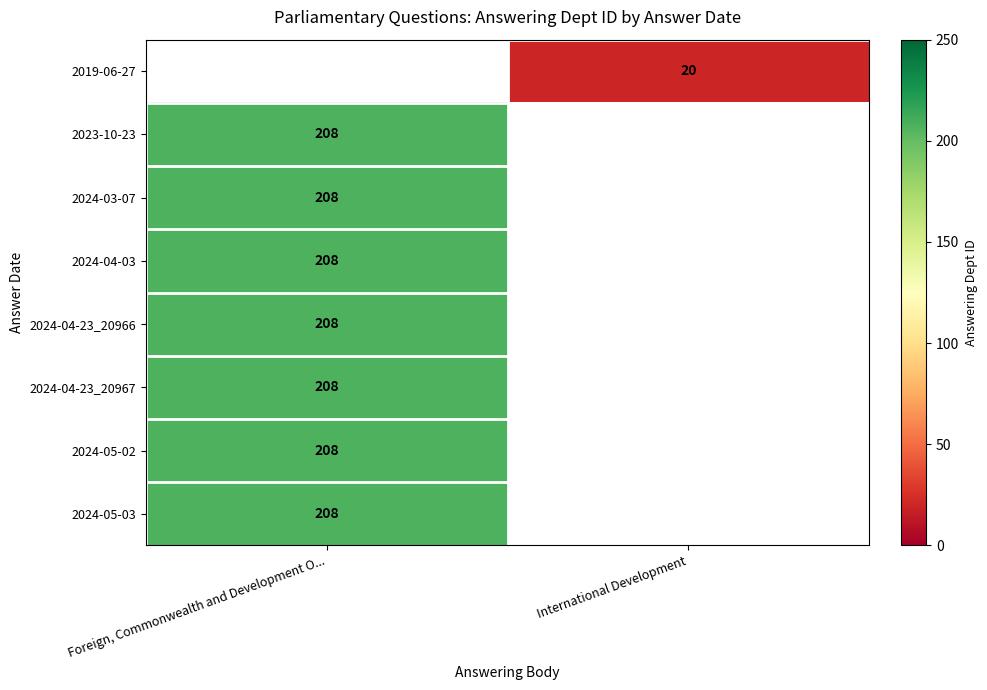

Is it true that 2024-04-23_20966 equals 365.1 at Foreign, Commonwealth and Development O...?

False